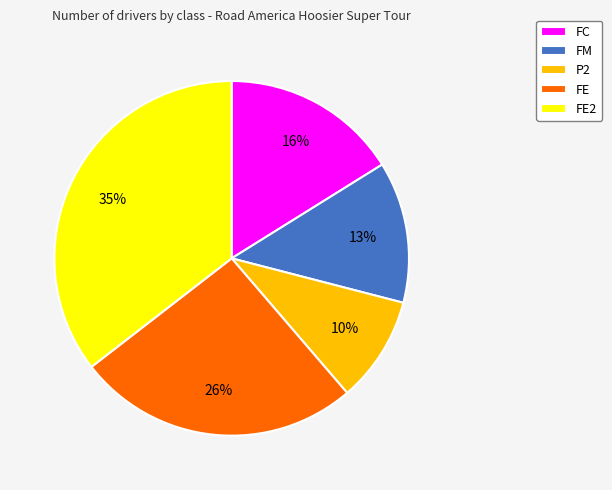

Does any single category account for the majority?

No